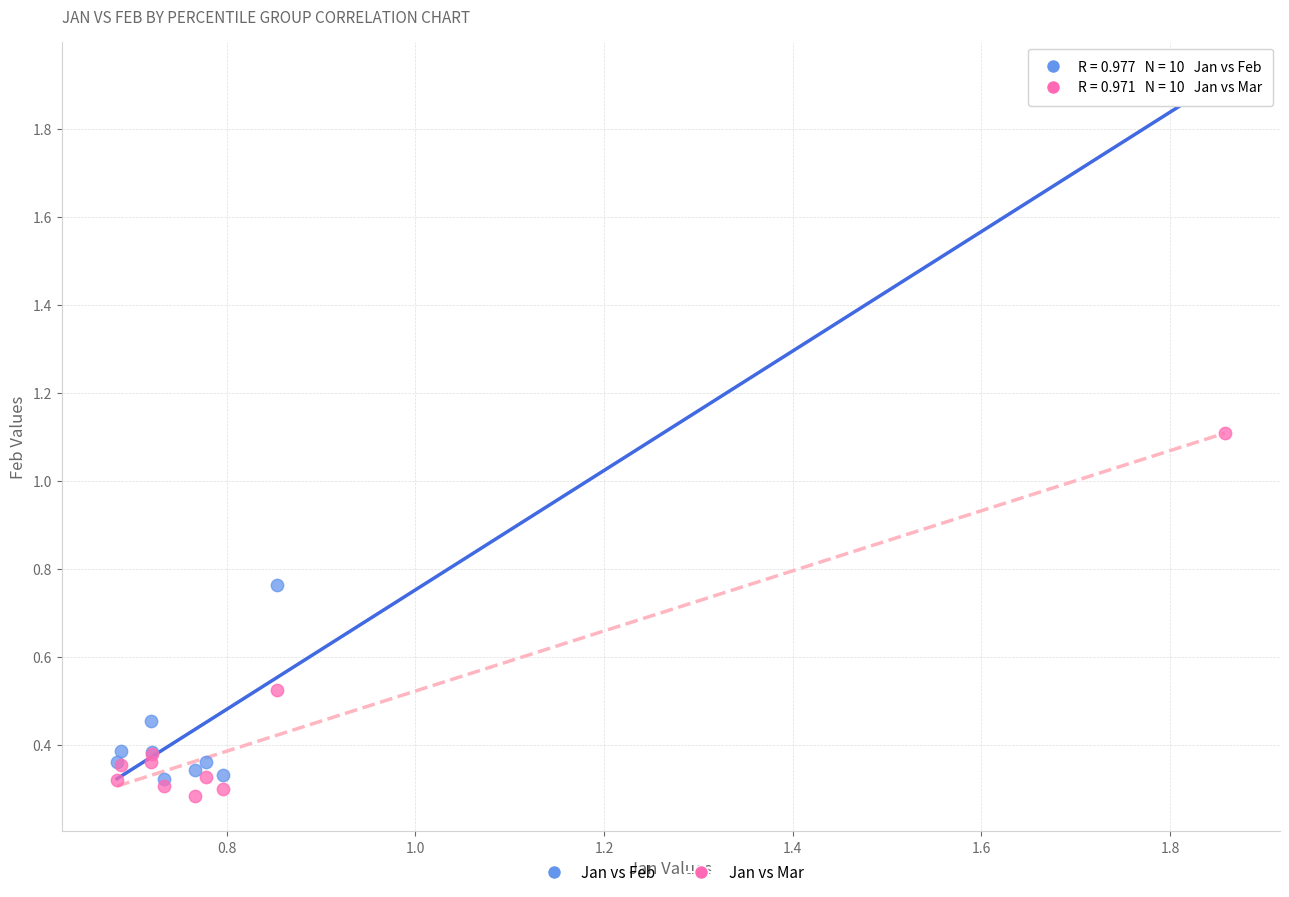

Across all series, what Y value is closest to 1?

1.1